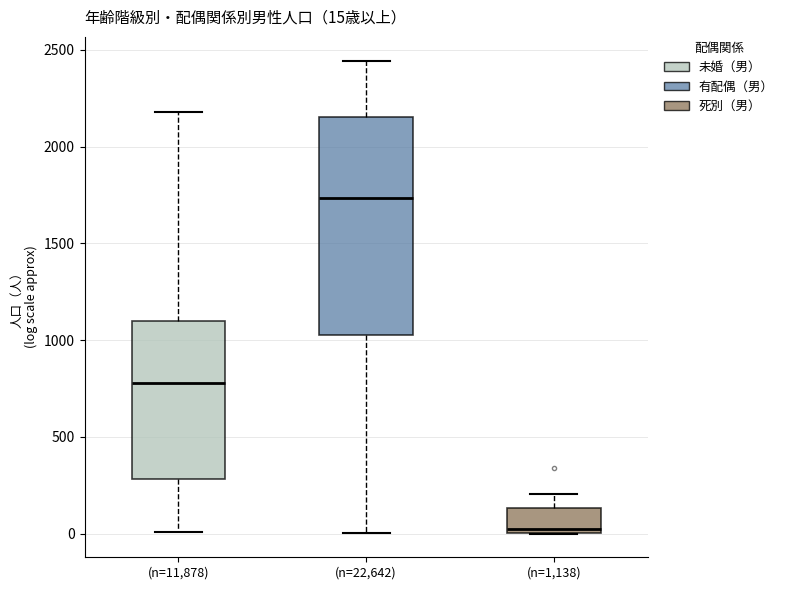

Comparing the boxes themselves (not the whiskers), which one is the tallest?

(n=22,642)